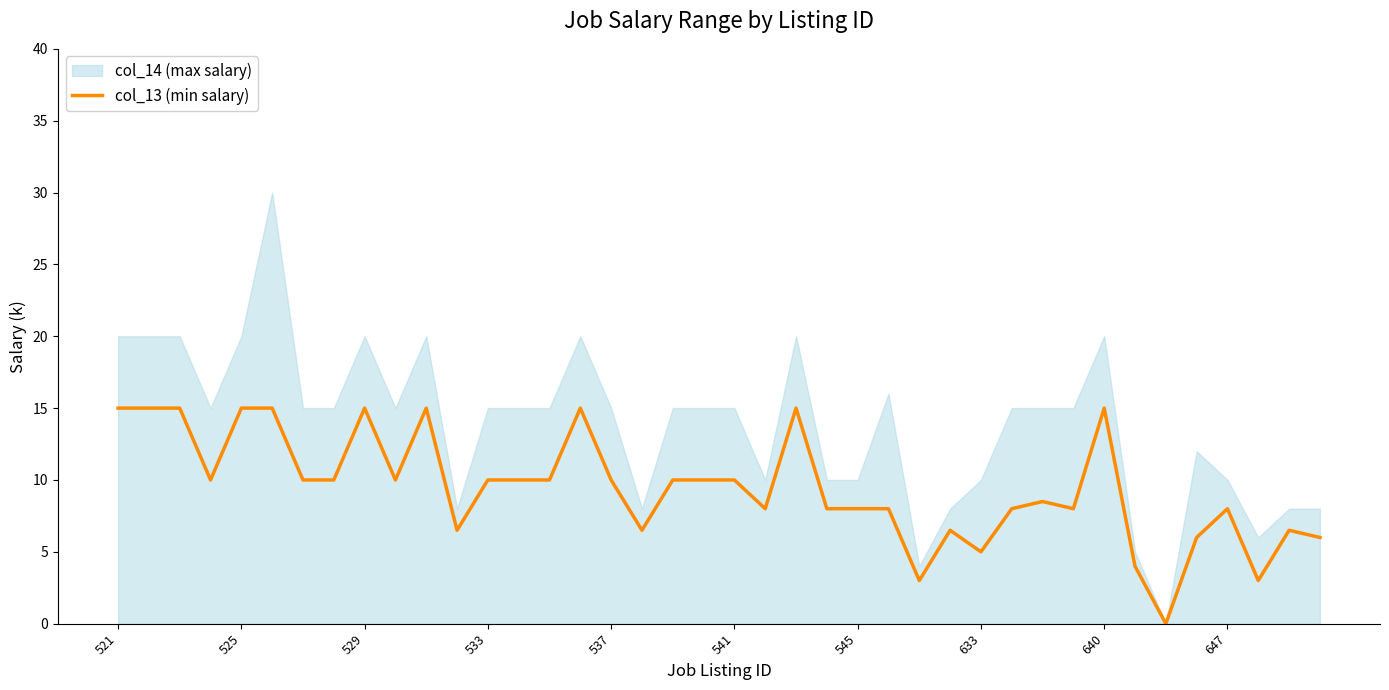

The col_13 (min salary) series shows 8.0 at 545. True or false?

True